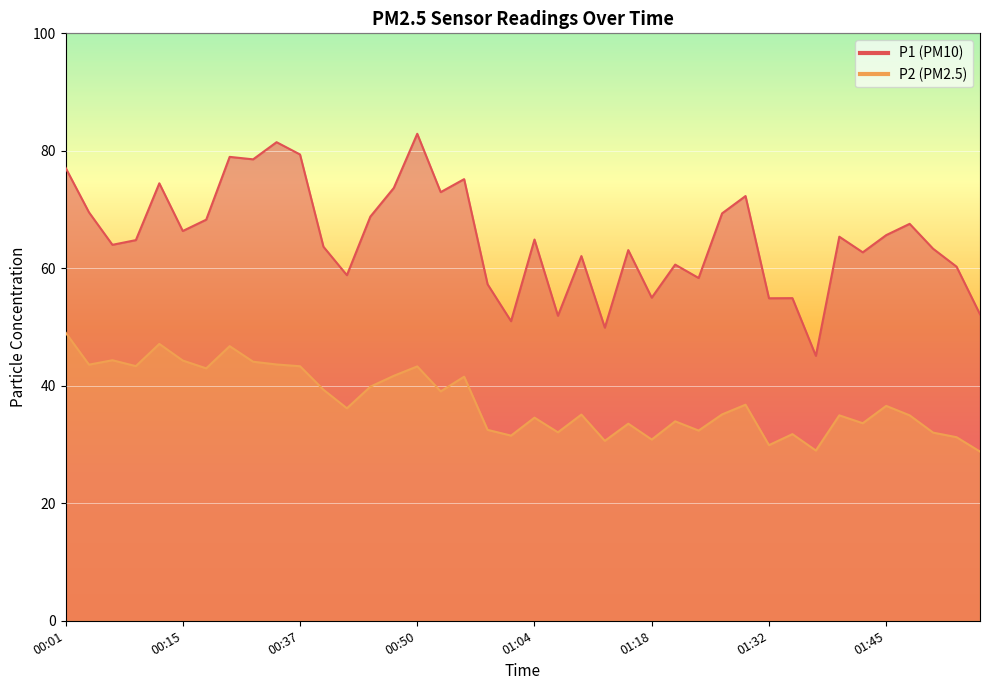

List the series in order of their peak value, lowest first.

P2, P1